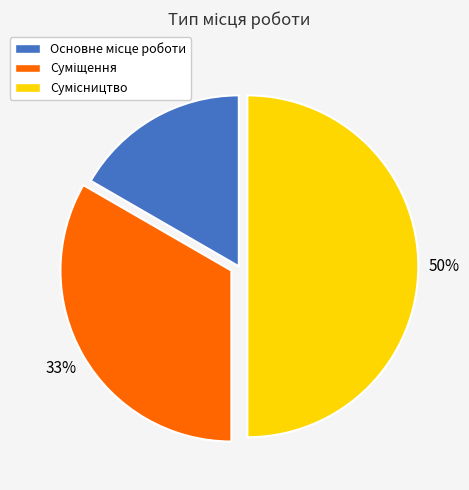

To the nearest percent, what is the difference between the largest and smallest slice percentages?

33%